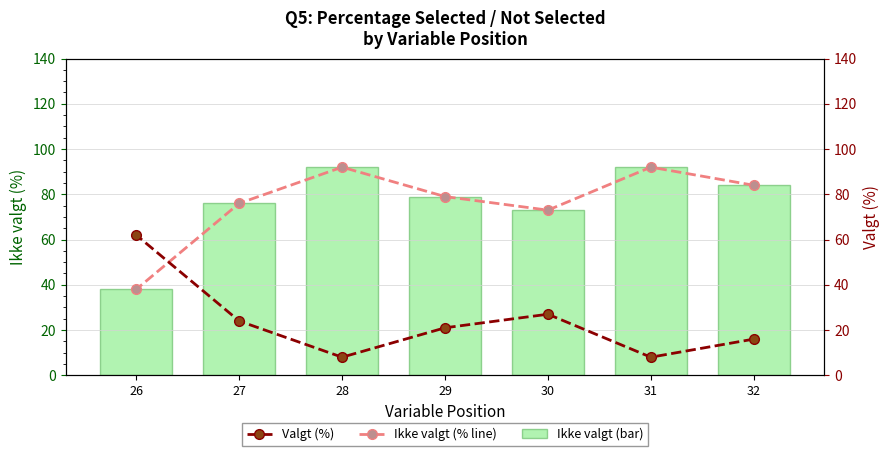

At 30, list the series in order from largest to smallest.

Ikke valgt (% line), Ikke valgt (%), Valgt (%)